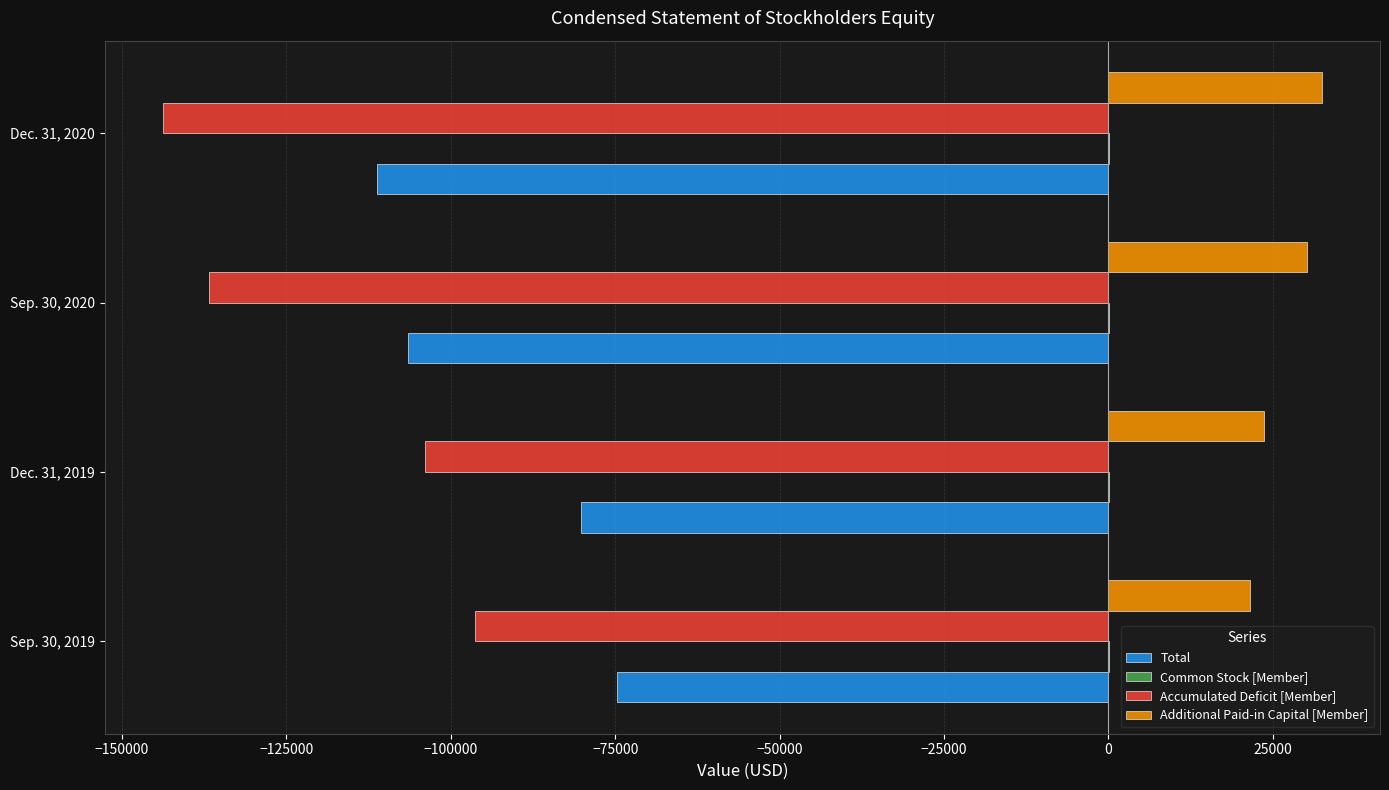

How many Additional Paid-in Capital [Member] values are between 23640 and 32486?

3